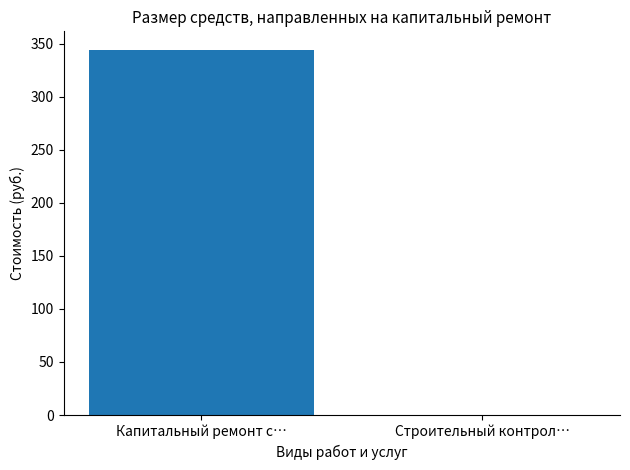

Are the bars grouped side by side (vs. stacked)?

No